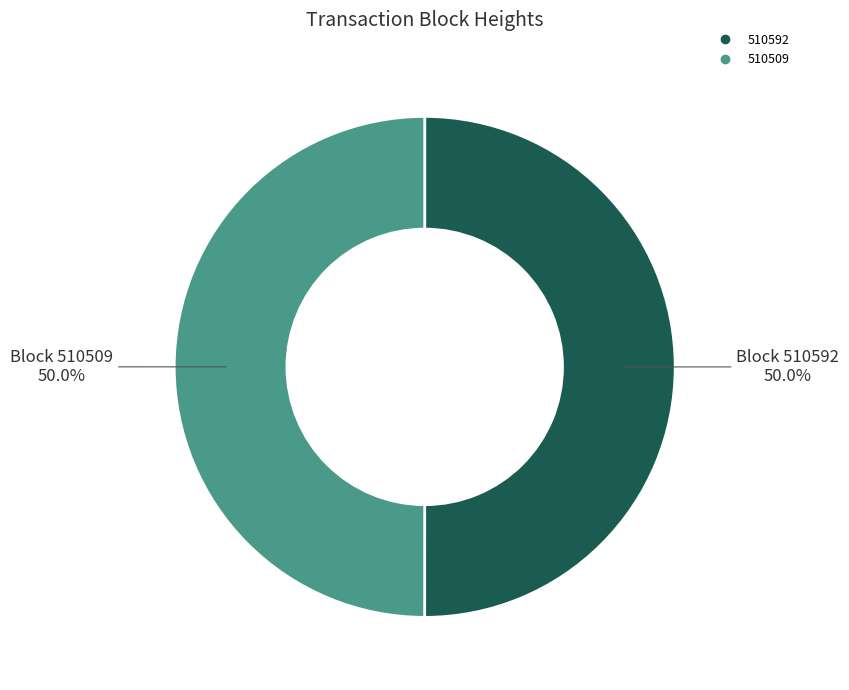

What percentage do 510592 and 510509 together represent?

100.0%